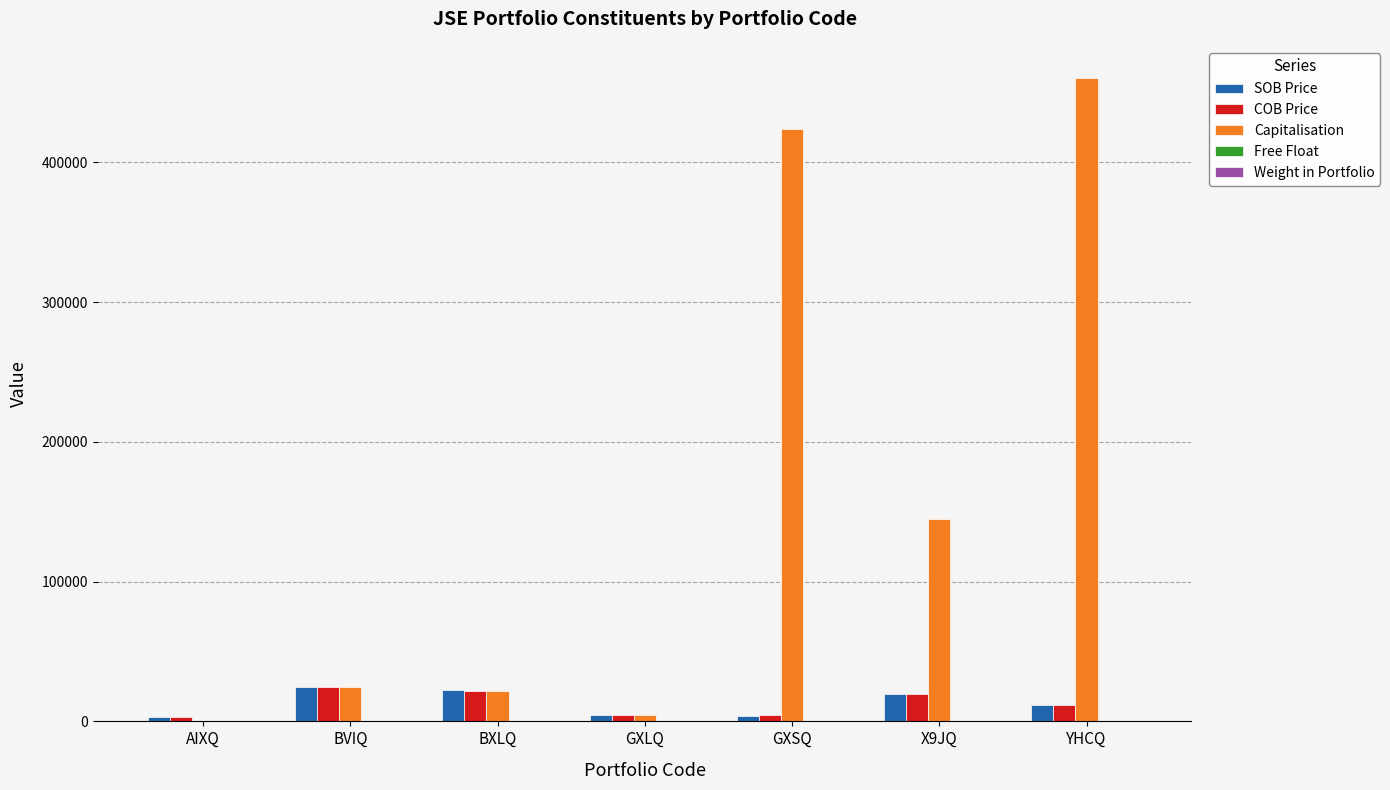

At which category is the sum across all series the highest?

YHCQ